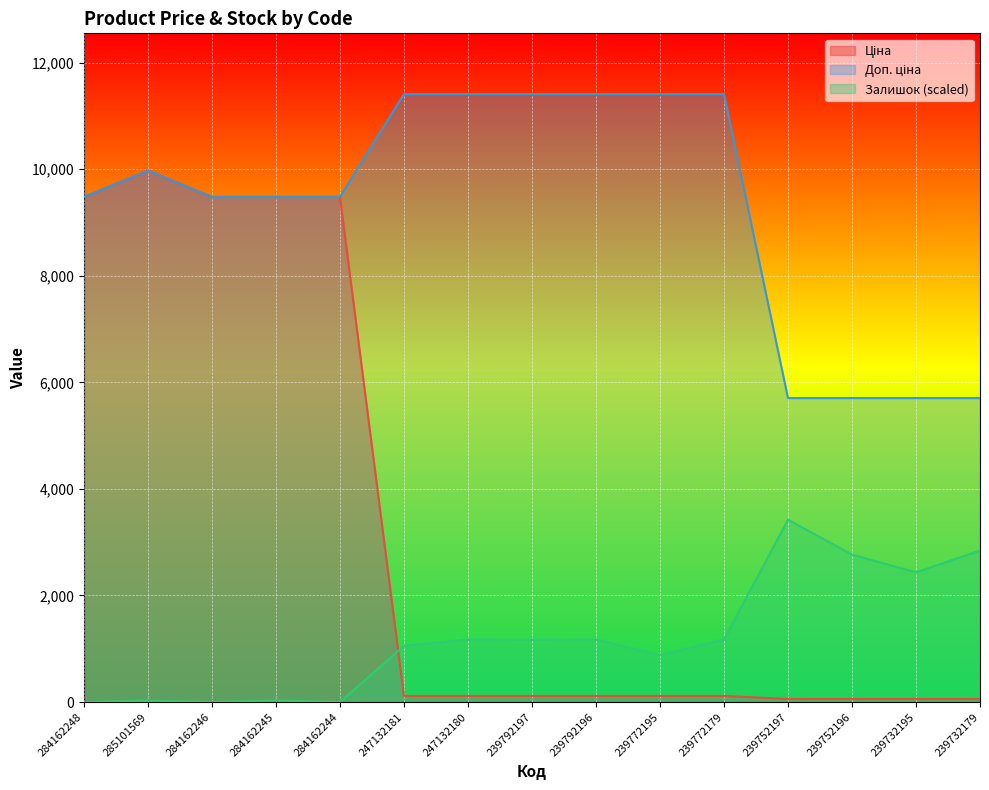

What is the average value of the Доп. ціна series?

9278.4